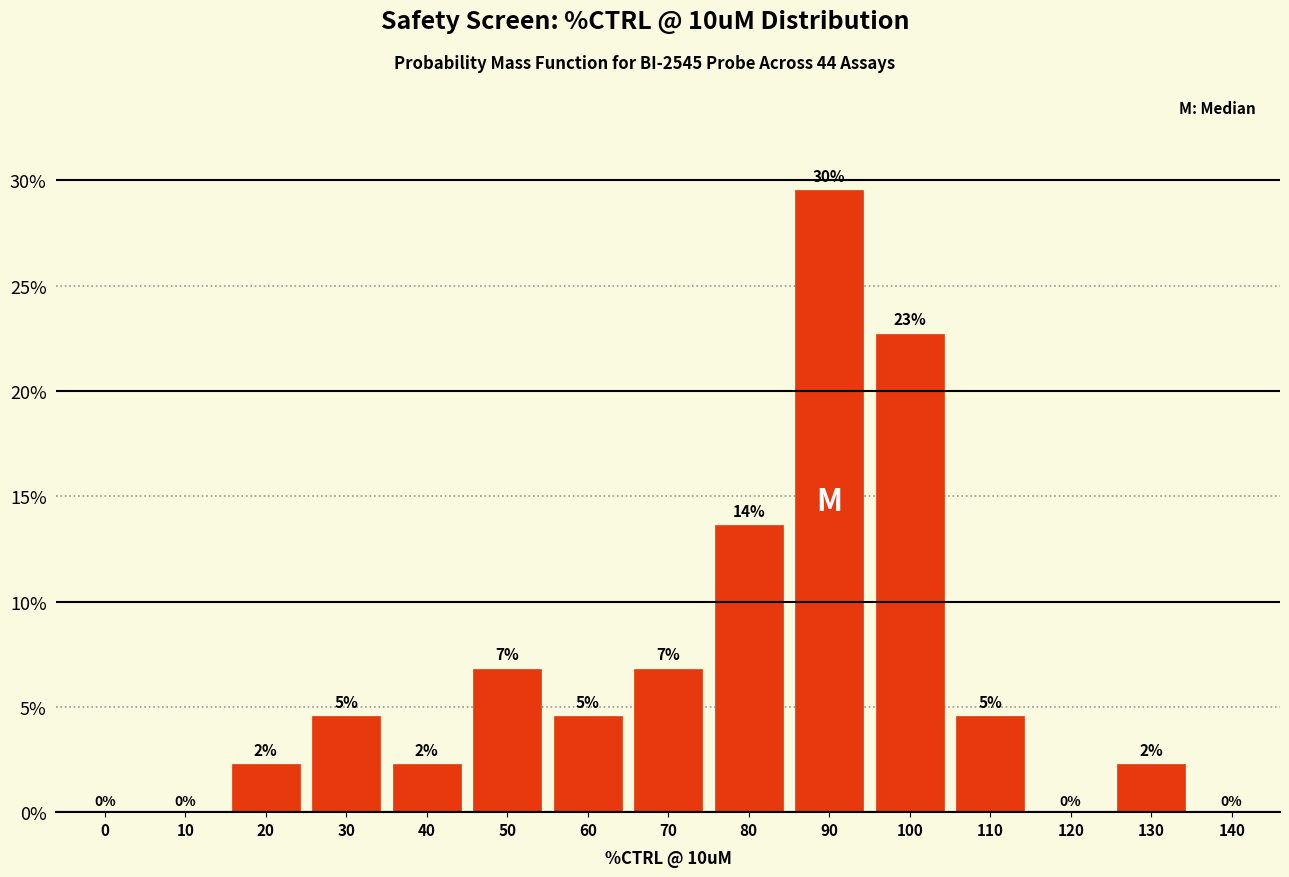

Are the bars horizontal?

No